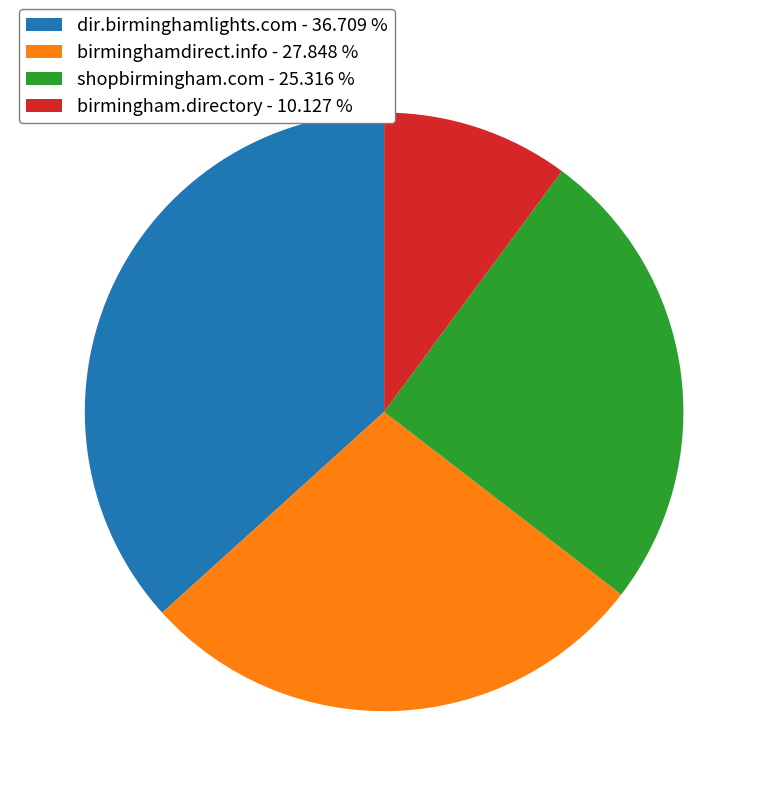

Rank the categories by value from highest to lowest.

dir.birminghamlights.com, birminghamdirect.info, shopbirmingham.com, birmingham.directory